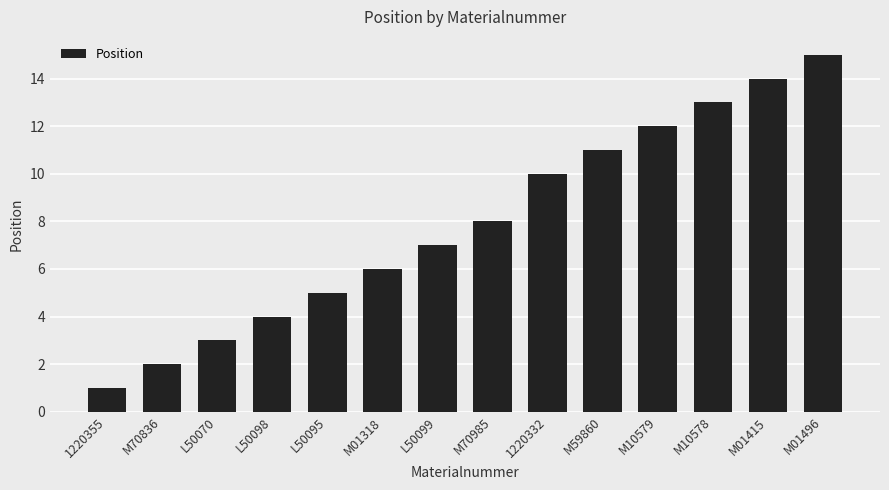

What is the value of the 3rd bar from the left?

3